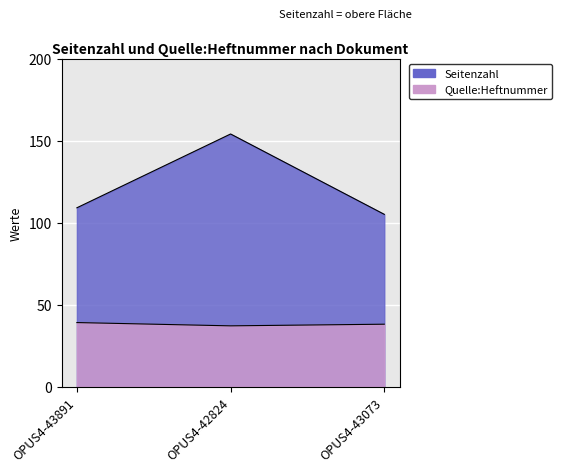

What is the label of the 1st point from the right?

OPUS4-43073